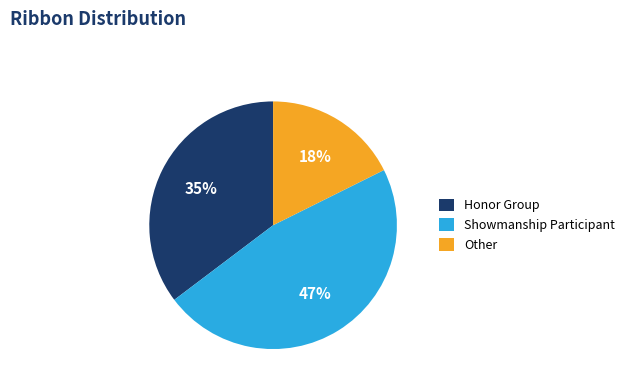

Is there any slice that represents more than half of the pie?

No